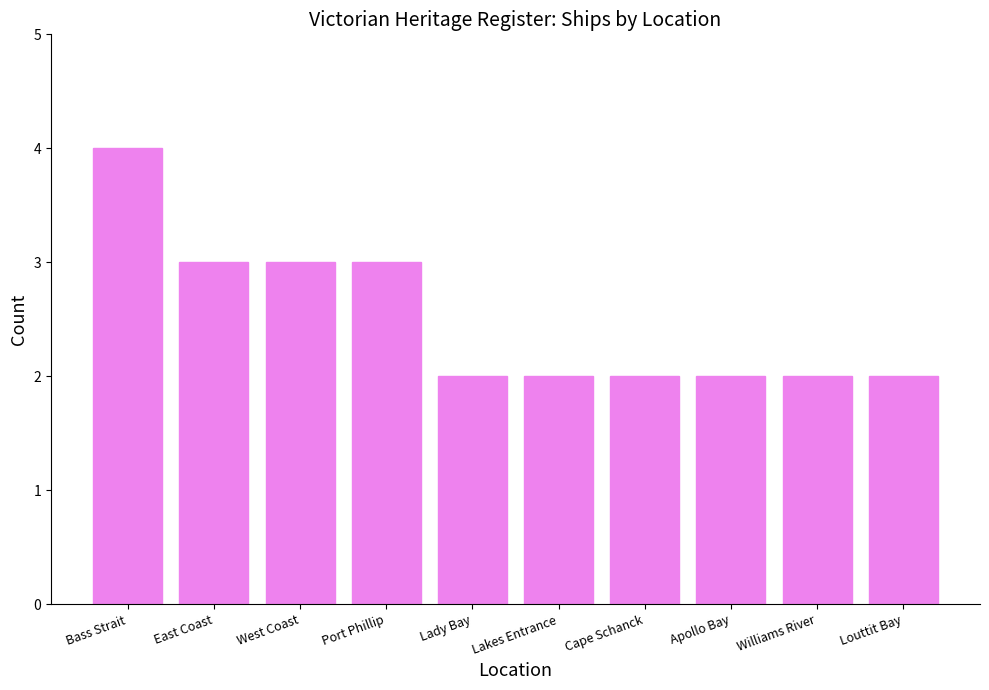

The value at East Coast is 1. True or false?

False